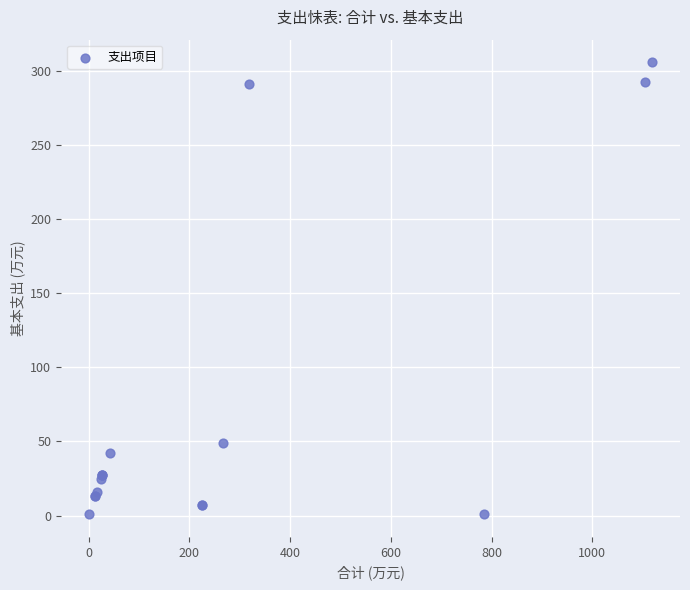

What Y value in the scatter plot is closest to 153?

49.0